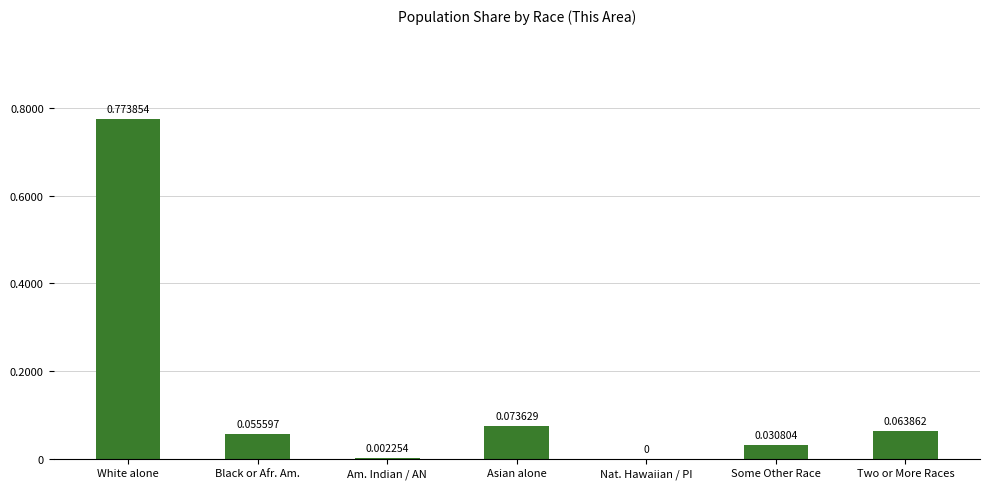

Which category has the highest value across all series?

White alone